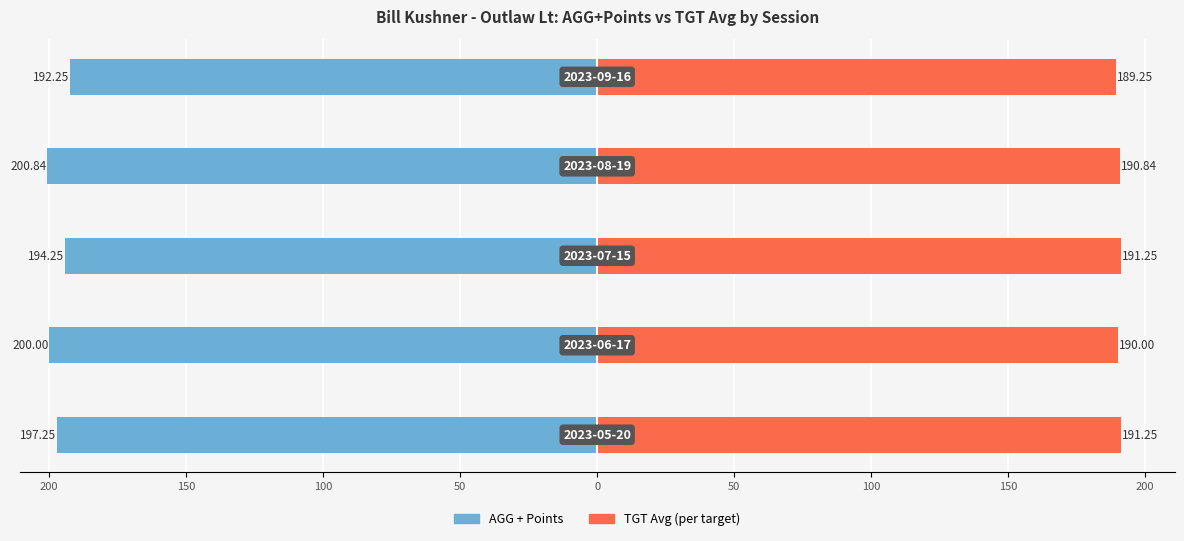

Reading left to right, list all the values displayed in this chart.

AGG + Points: -197.2	-200.0	-194.2	-200.8	-192.2
TGT Avg (per target): 191.2	190.0	191.2	190.8	189.2